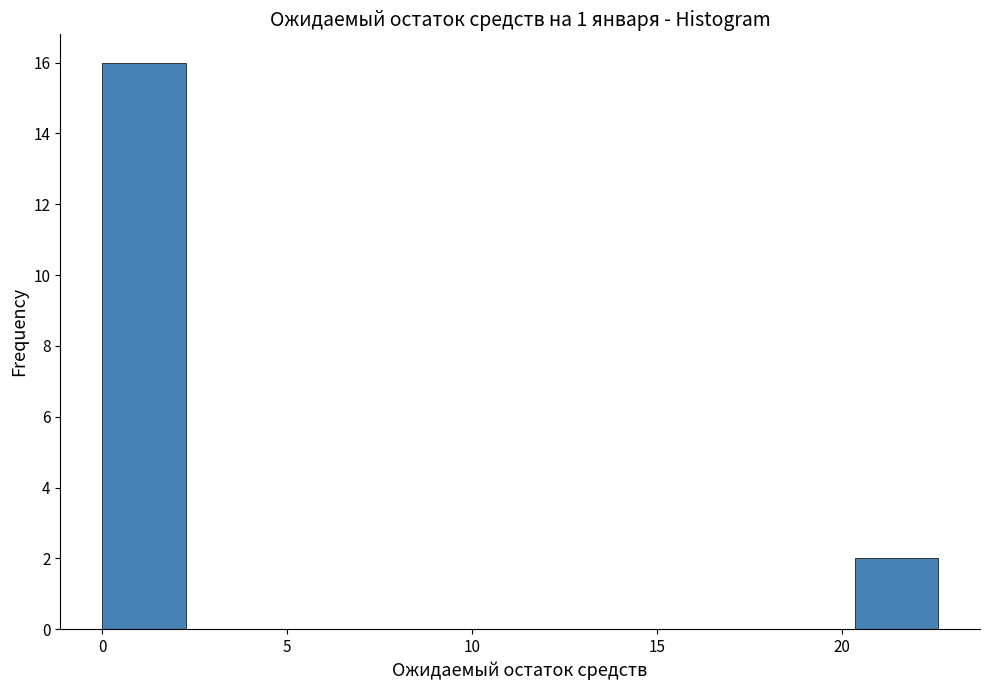

Reading left to right, list every bar in this chart as the range it spans on the x-axis followed by its height. Neither the bar edges nor the heights are printed on the chart, so give them approximately, as read against the axes.

0.0 to 2.5: 16
2.5 to 4.5: 0
4.5 to 7.0: 0
7.0 to 9.0: 0
9.0 to 11.5: 0
11.5 to 13.5: 0
13.5 to 16.0: 0
16.0 to 18.0: 0
18.0 to 20.5: 0
20.5 to 22.5: 2